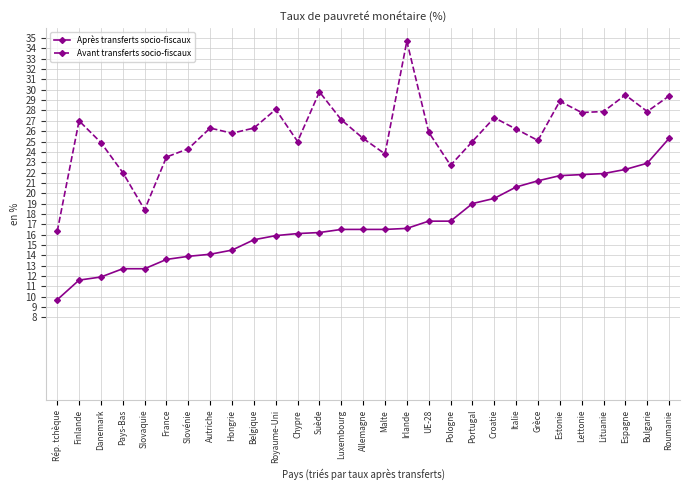

Where does the Avant transferts socio-fiscaux series first go above 26?

Finlande